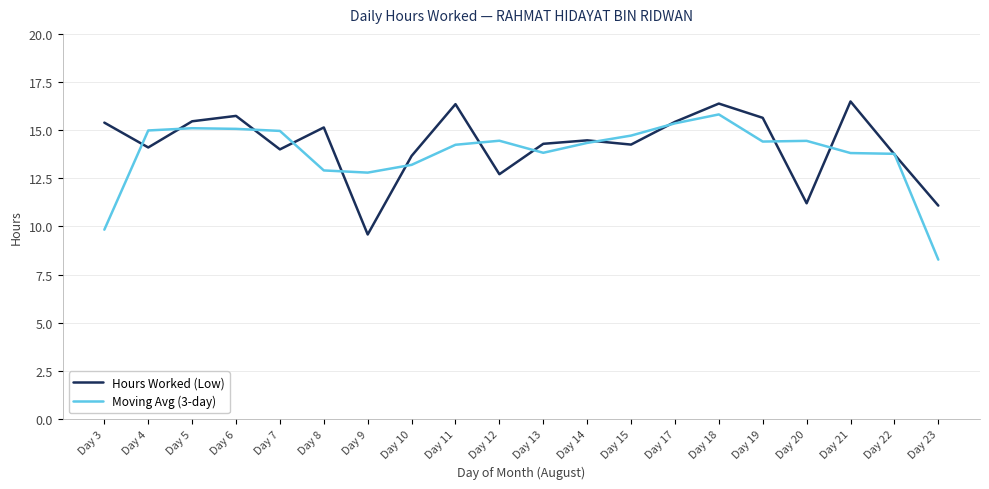

What is the total value across all series at Day 10?

26.9